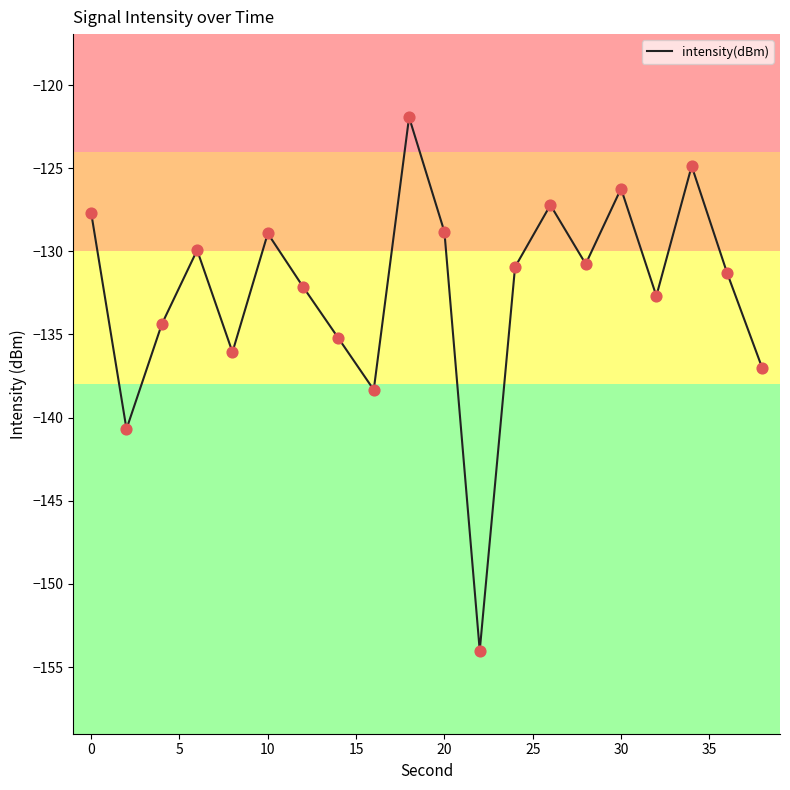

What is the difference between the maximum and minimum values?

32.1